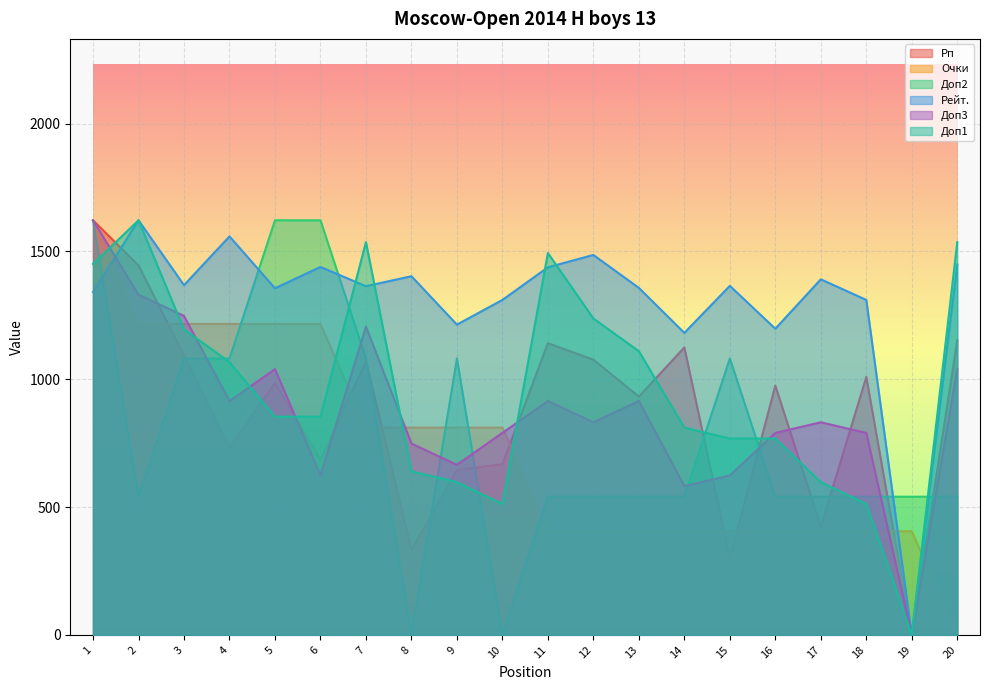

The Рейт. series shows 439.5 at 16. True or false?

False